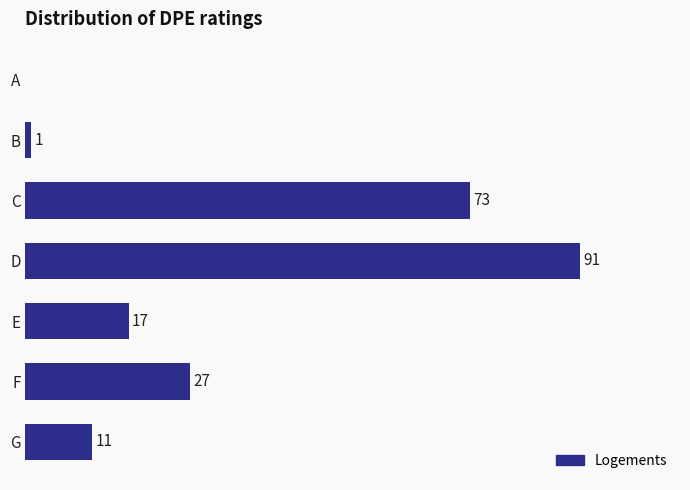

Between D and F, which is larger?

D